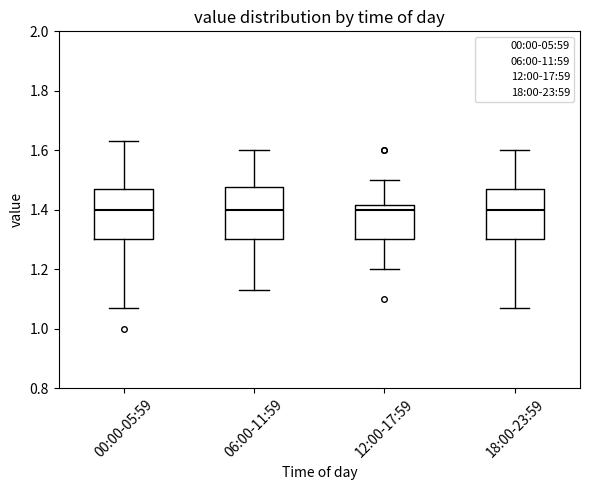

Reading left to right, read every box against the y-axis: the position of its median line, the range the box covers, and the ends of its whiskers. The values are not printed on the chart, so give them approximately, as read against the axis.

00:00-05:59: median 1.40, box 1.30 to 1.48, whiskers 1.08 to 1.64
06:00-11:59: median 1.40, box 1.30 to 1.48, whiskers 1.14 to 1.60
12:00-17:59: median 1.40, box 1.30 to 1.42, whiskers 1.20 to 1.50
18:00-23:59: median 1.40, box 1.30 to 1.48, whiskers 1.08 to 1.60